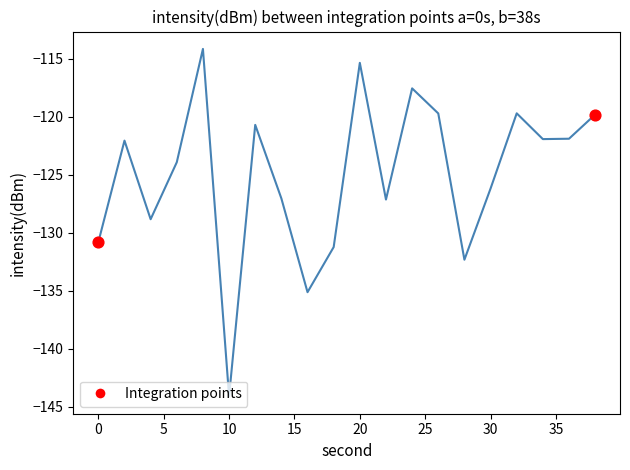

What is the difference between the maximum and minimum values?

30.0